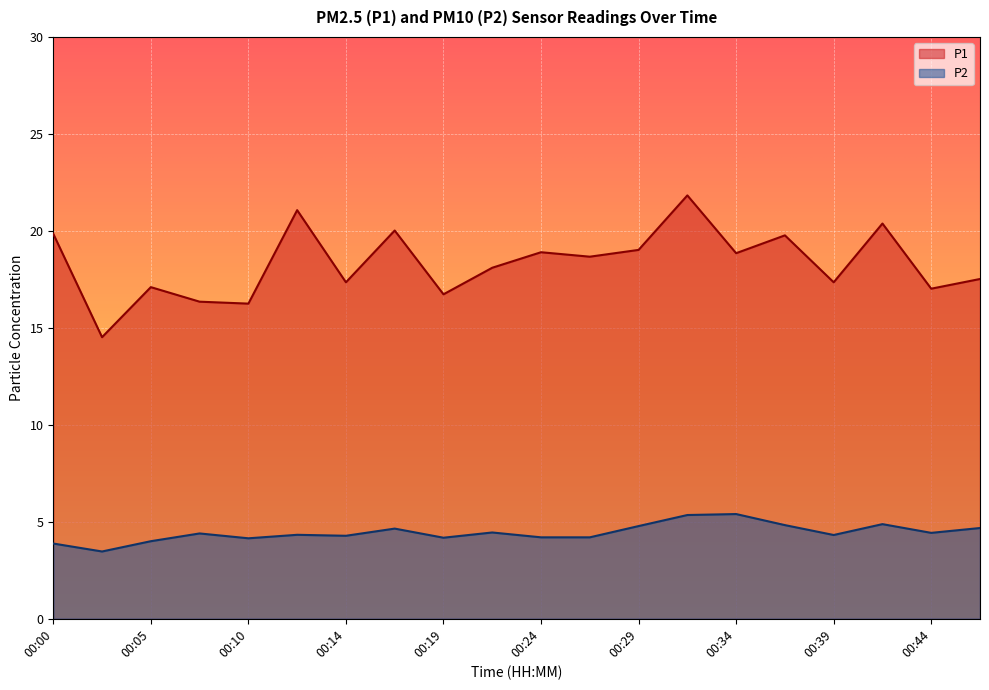

Which has a higher value, 00:02 or 00:29?

00:29